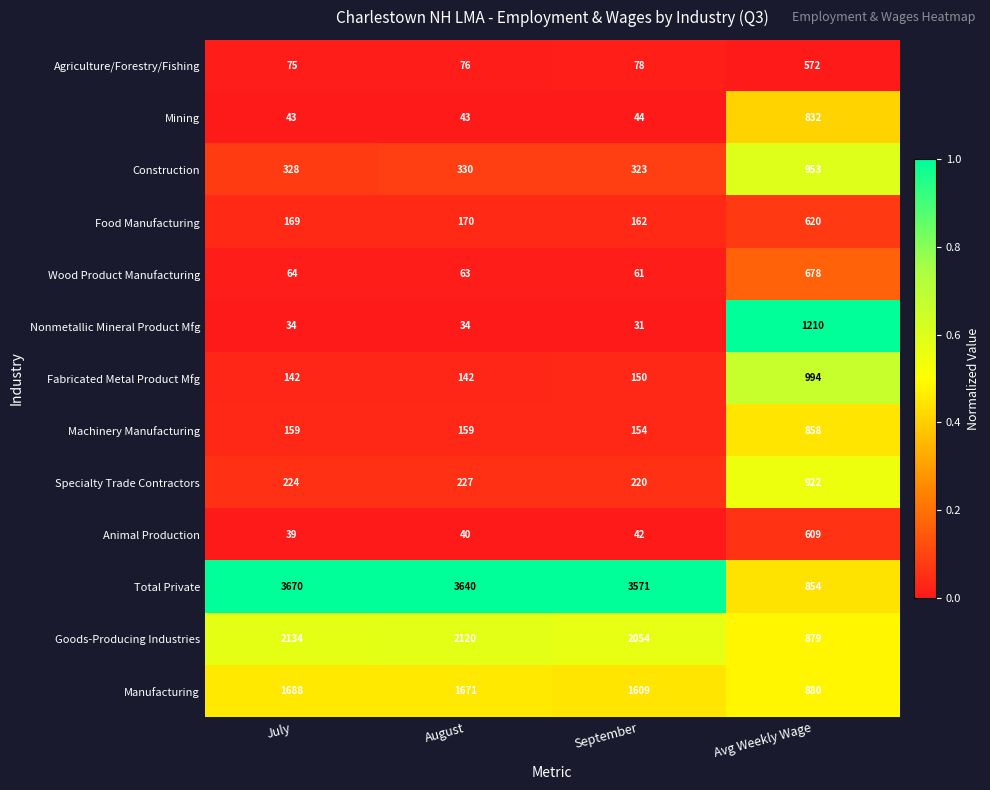

Is it true that Wood Product Manufacturing equals 61 at September?

True